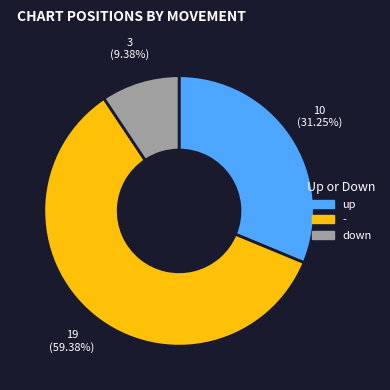

Rank the categories by value from lowest to highest.

down, up, -